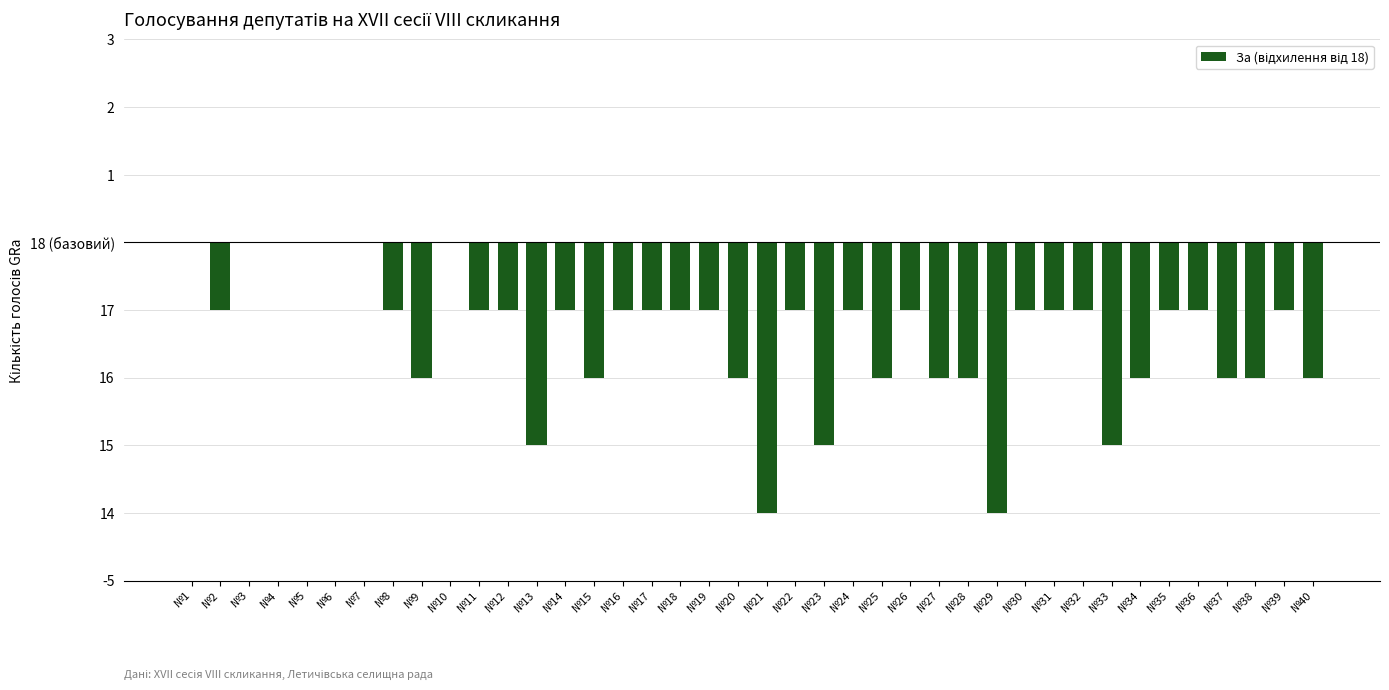

Which label corresponds to the largest value in the chart?

№1